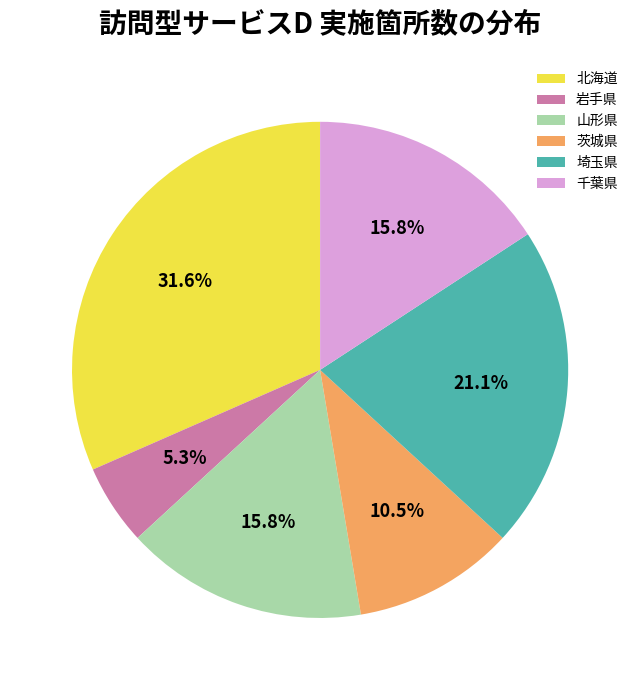

Which category has the smallest portion of the pie?

岩手県